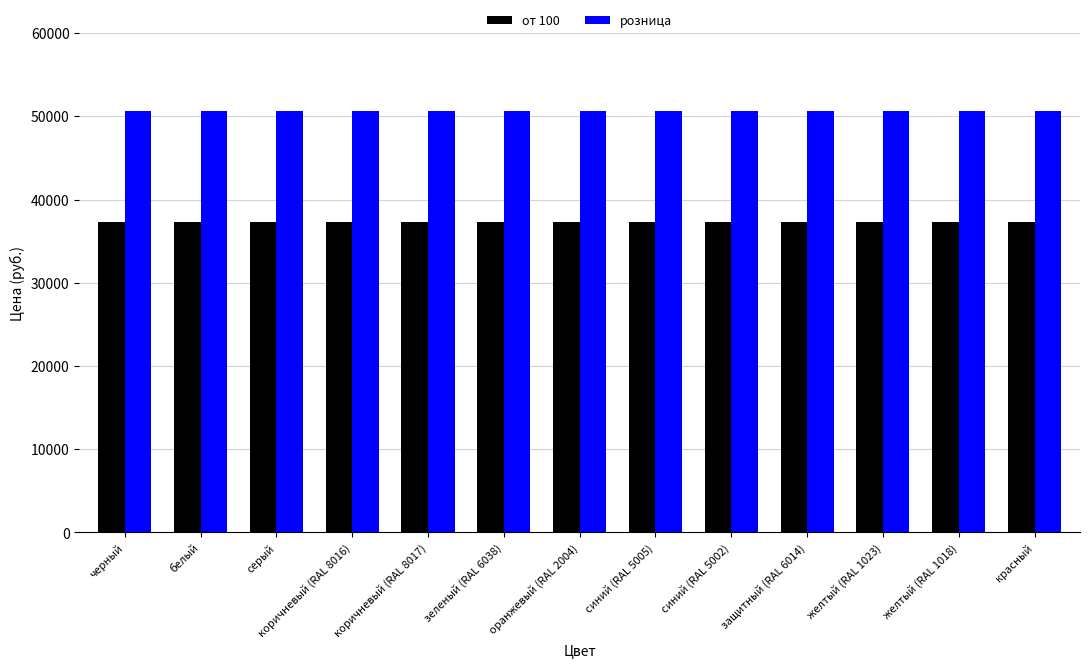

What is the total value across all series at красный?

87900